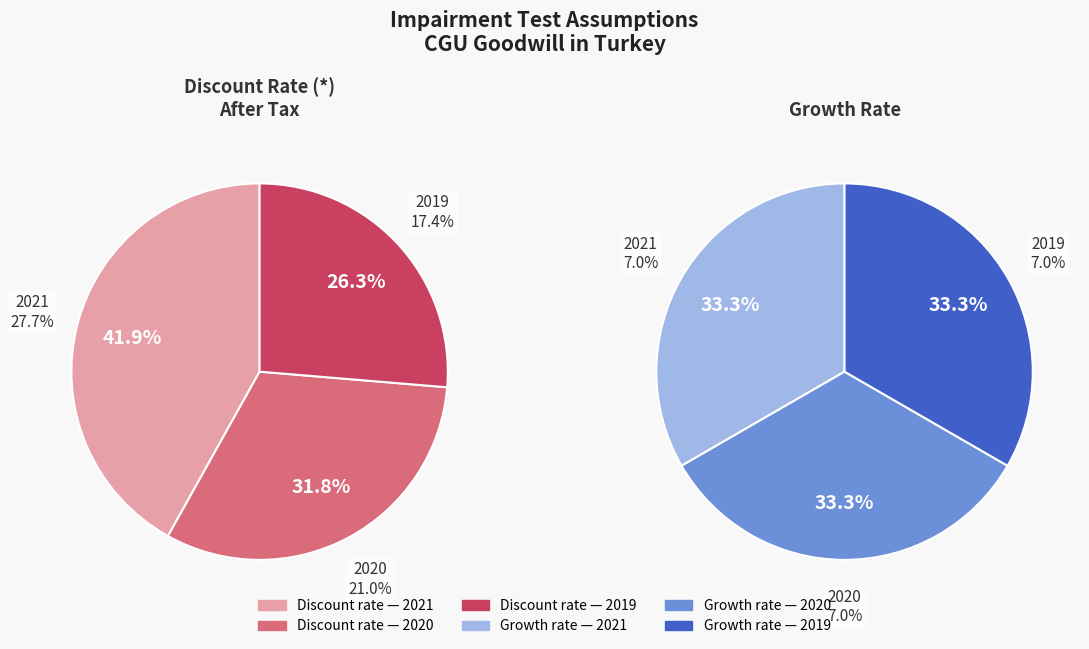

Combined, what portion of the pie is 2019 and 2020?

58.1%